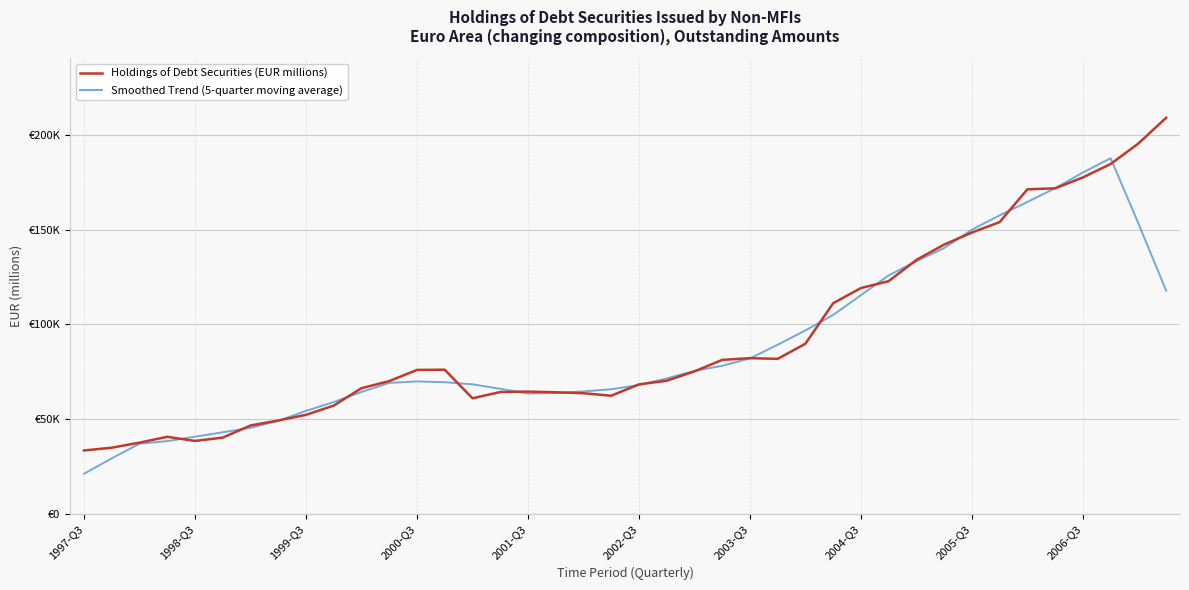

What are all the series names shown in the legend?

Holdings of Debt Securities (EUR millions), Smoothed Trend (5-quarter moving average)